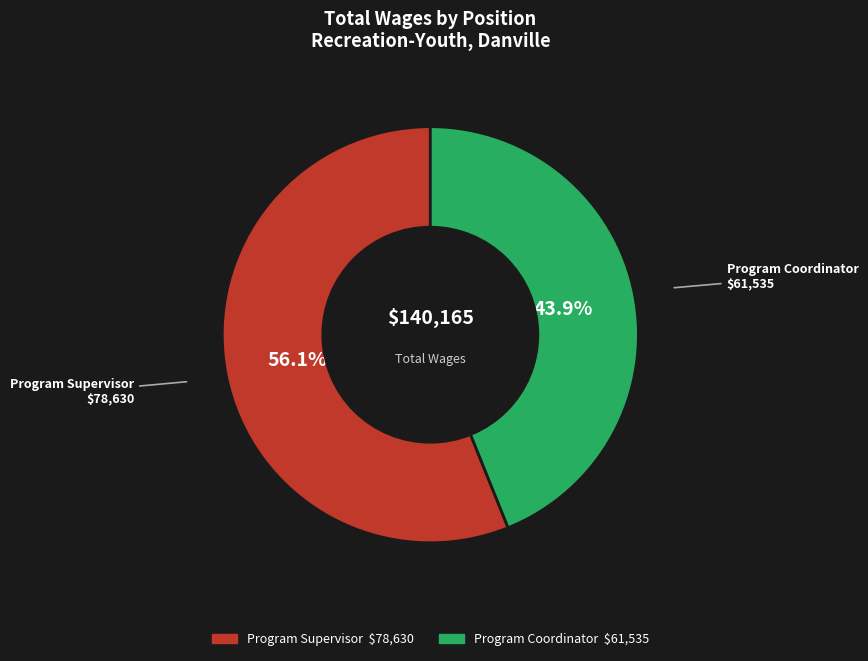

To the nearest percent, what is the average slice percentage?

50%